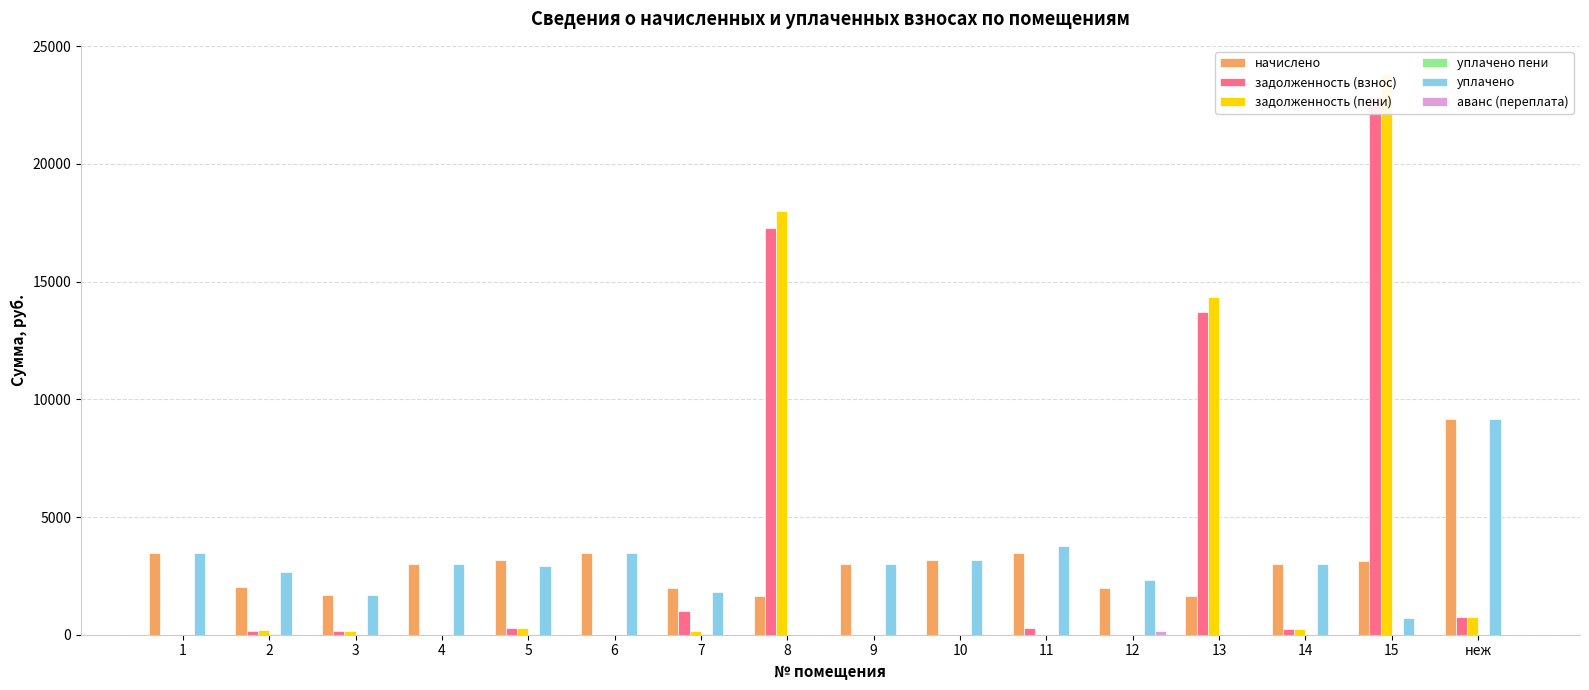

Is the value of уплачено at 13 greater than the value of задолженность (пени) at 3?

No